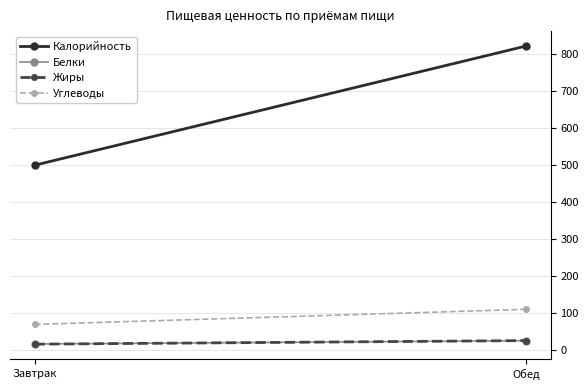

At which category is the sum across all series the highest?

Обед